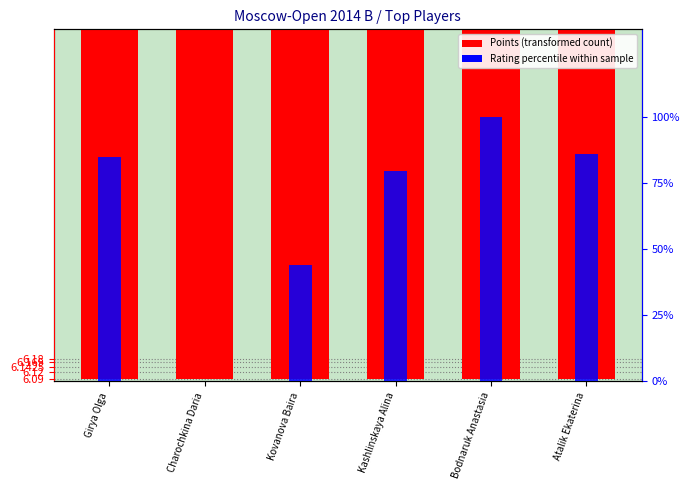

What is the approximate value of Points (scaled) at Girya Olga?

7.5